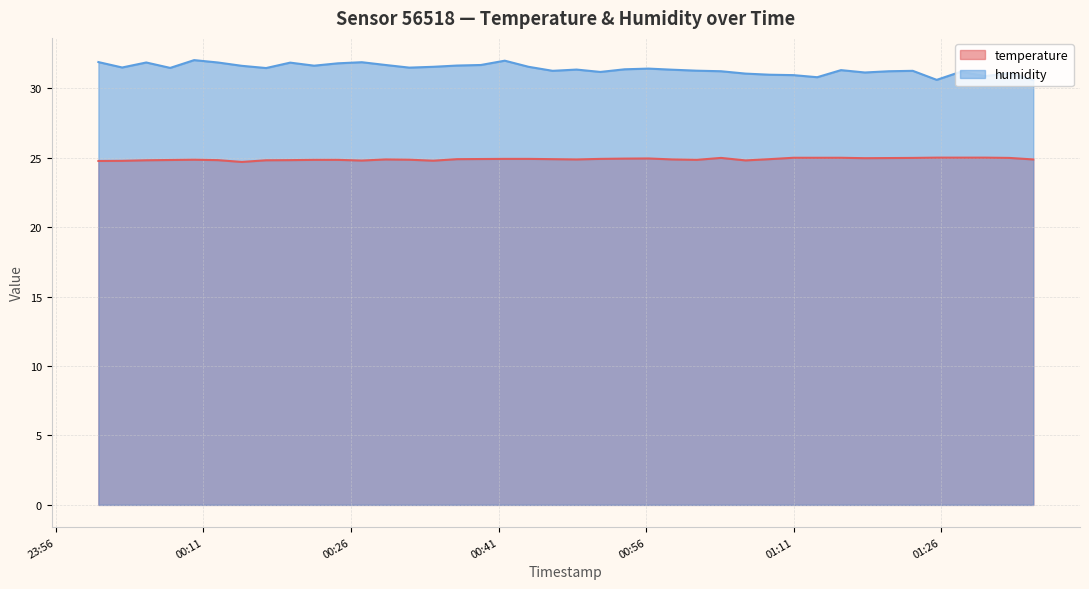

True or false: temperature and humidity intersect in this chart.

False